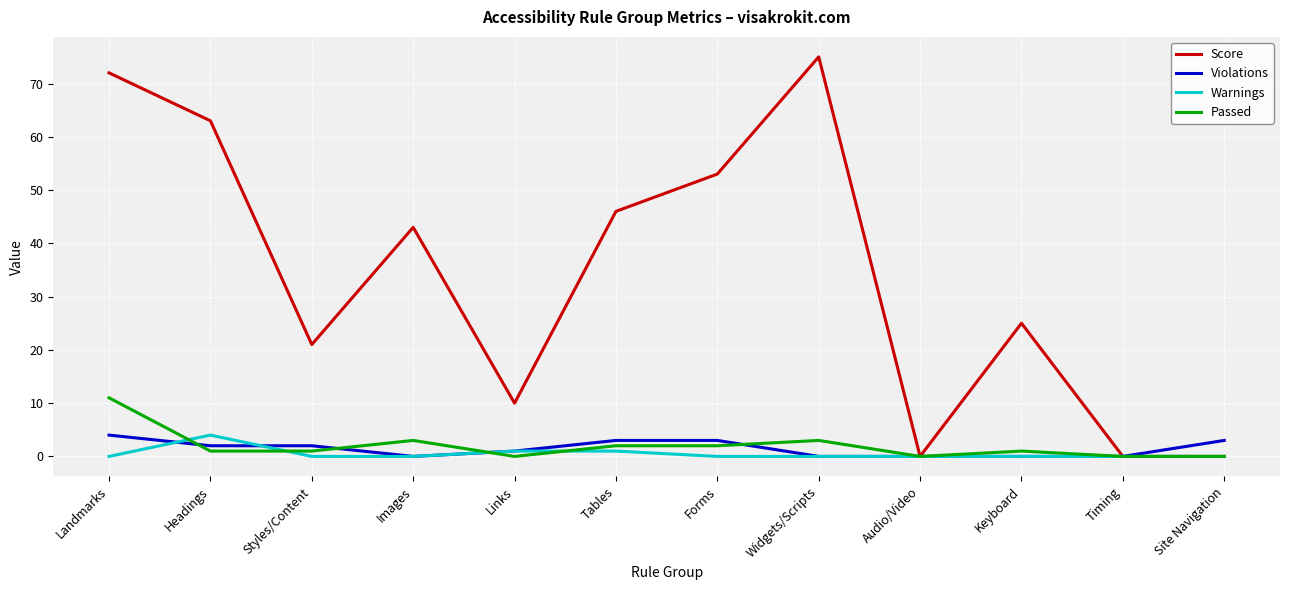

Count the number of data series in this chart.

4